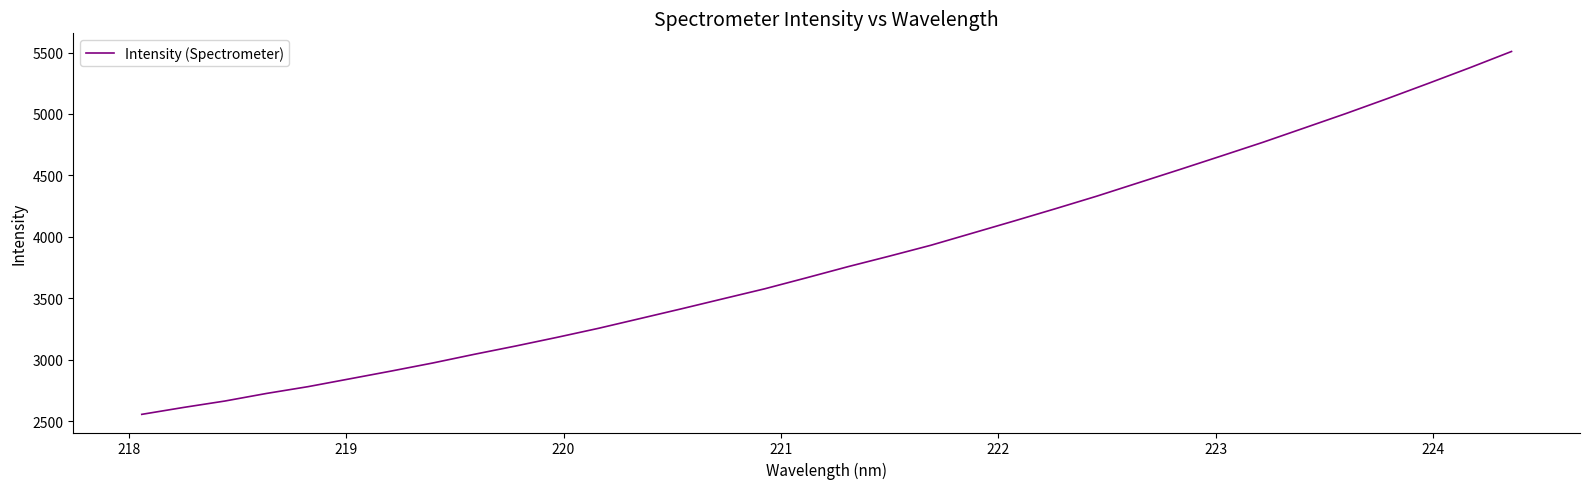

What is the greatest value displayed?

5508.9